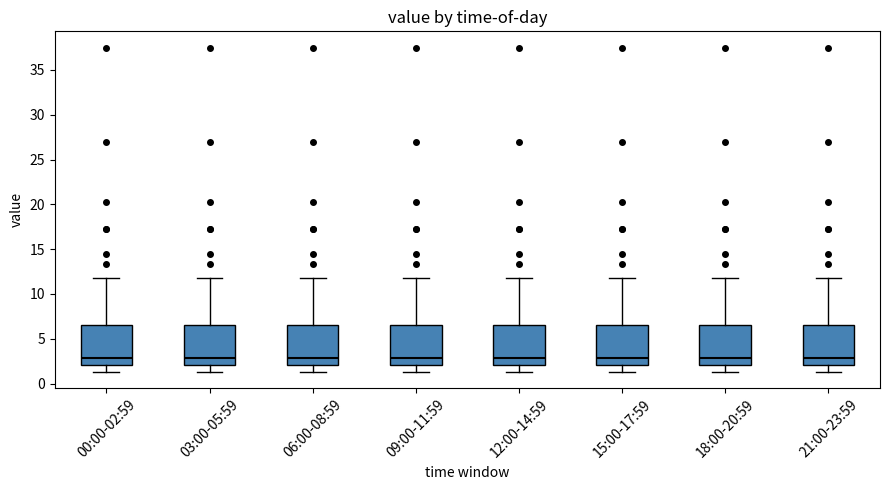

Reading left to right, transcribe this box plot: for each box, give where its median line is, the range the box spans, and where its two whiskers end, as read against the y-axis. The values are not printed on the chart, so give them approximately, as read against the axis.

00:00-02:59: median 3.0, box 2.0 to 6.5, whiskers 1.5 to 12.0
03:00-05:59: median 3.0, box 2.0 to 6.5, whiskers 1.5 to 12.0
06:00-08:59: median 3.0, box 2.0 to 6.5, whiskers 1.5 to 12.0
09:00-11:59: median 3.0, box 2.0 to 6.5, whiskers 1.5 to 12.0
12:00-14:59: median 3.0, box 2.0 to 6.5, whiskers 1.5 to 12.0
15:00-17:59: median 3.0, box 2.0 to 6.5, whiskers 1.5 to 12.0
18:00-20:59: median 3.0, box 2.0 to 6.5, whiskers 1.5 to 12.0
21:00-23:59: median 3.0, box 2.0 to 6.5, whiskers 1.5 to 12.0